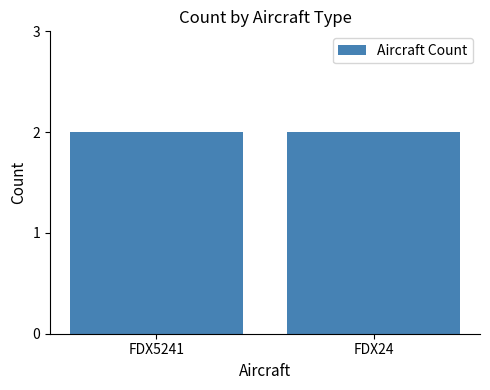

Between FDX5241 and 2, which is larger?

FDX5241